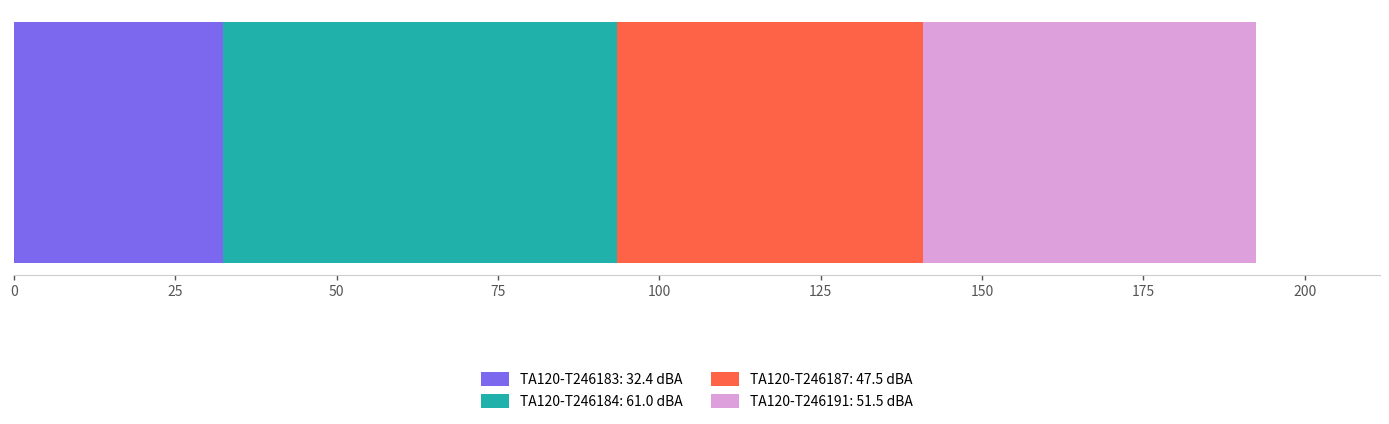

What is the minimum value for TA120-T246183: 32.4 dBA?

32.4